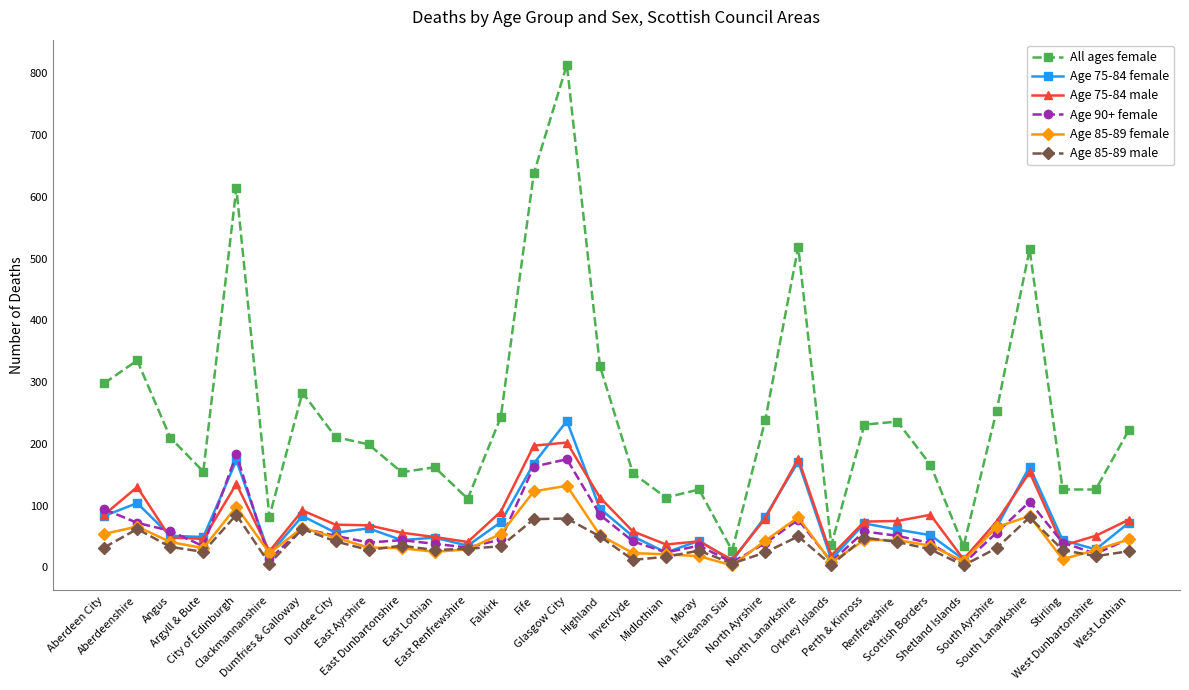

What is the average value of the Age 85-89 male series?

36